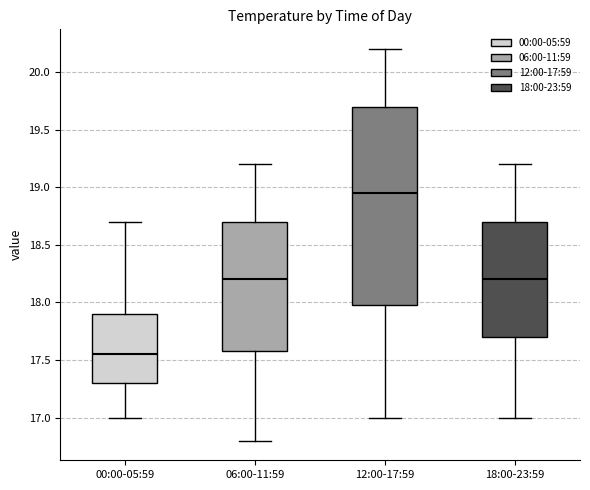

Reading left to right, transcribe this box plot: for each box, give where its median line is, the range the box spans, and where its two whiskers end, as read against the y-axis. The values are not printed on the chart, so give them approximately, as read against the axis.

00:00-05:59: median 17.55, box 17.30 to 17.90, whiskers 17.00 to 18.70
06:00-11:59: median 18.20, box 17.60 to 18.70, whiskers 16.80 to 19.20
12:00-17:59: median 18.95, box 18.00 to 19.70, whiskers 17.00 to 20.20
18:00-23:59: median 18.20, box 17.70 to 18.70, whiskers 17.00 to 19.20